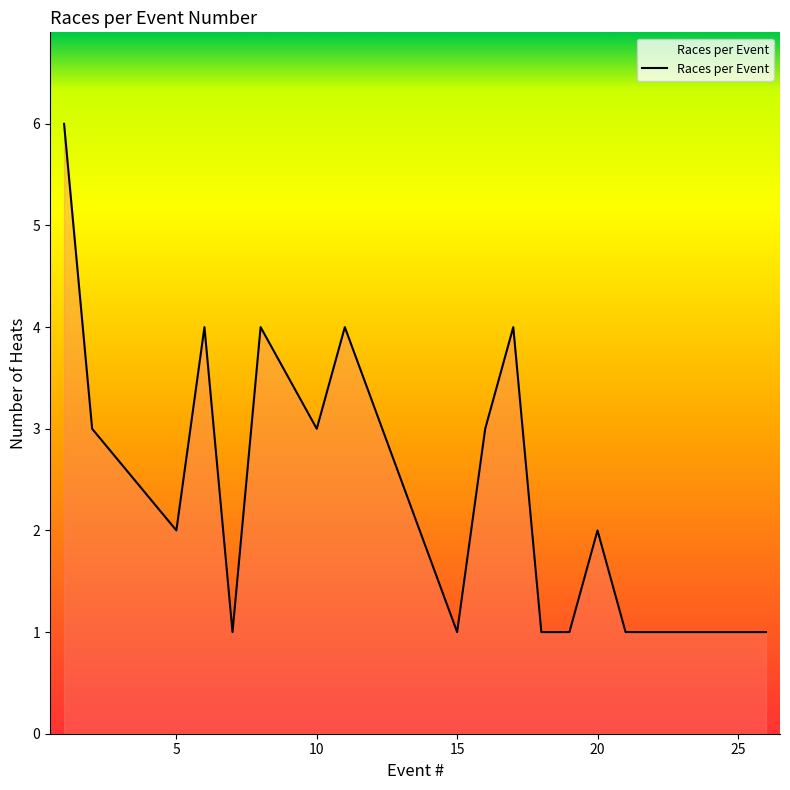

How many interior local valleys (lower than both neighbors) does the data have?

4